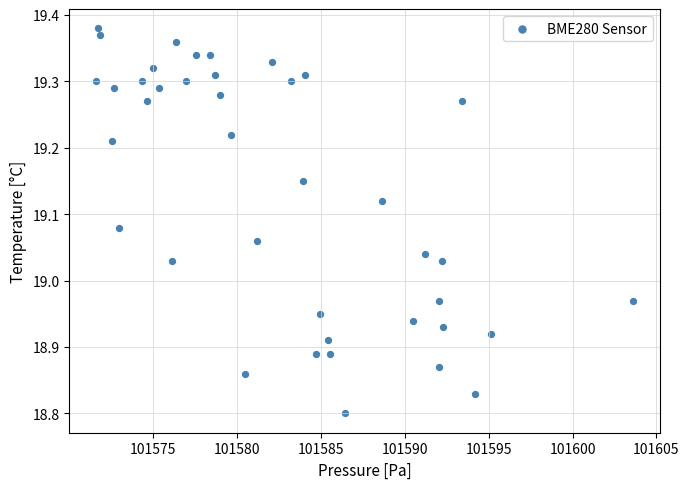

What is the range of Y values (max minus min)?

0.6